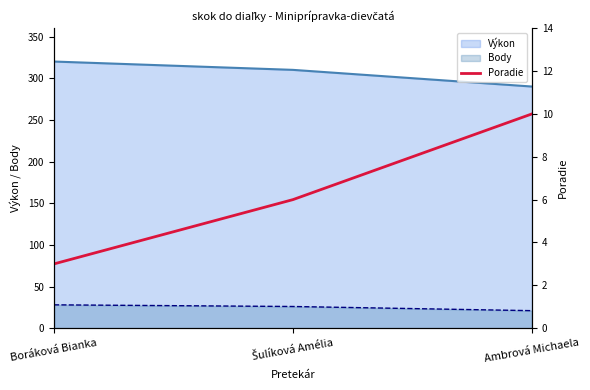

What is the label of the 3rd point from the left?

Ambrová Michaela